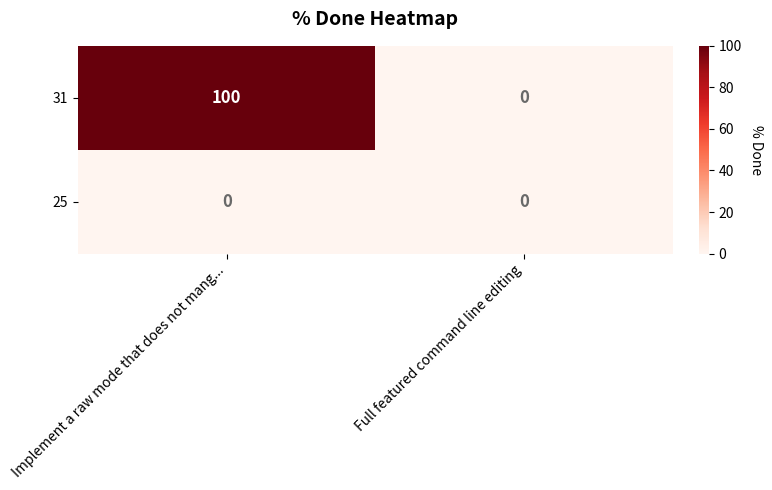

How many series are shown in this chart?

2